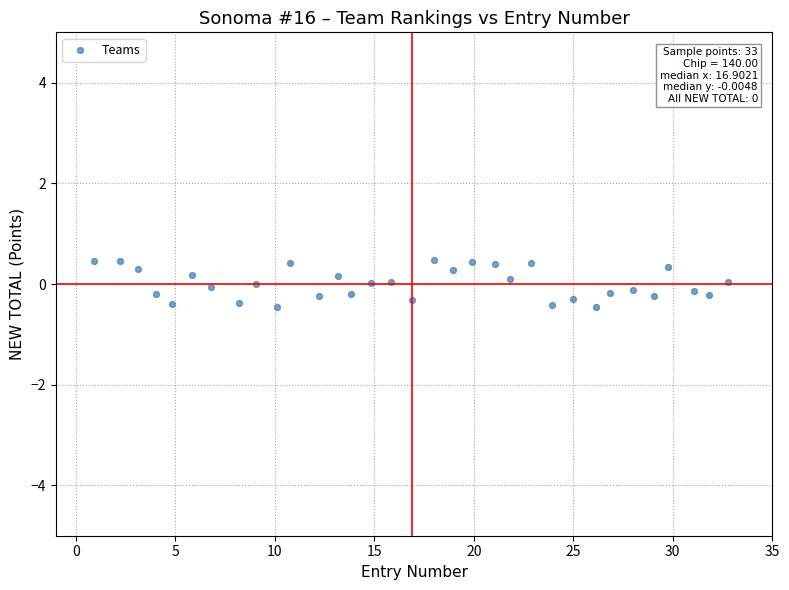

What is the range of X values (max minus min)?

31.8